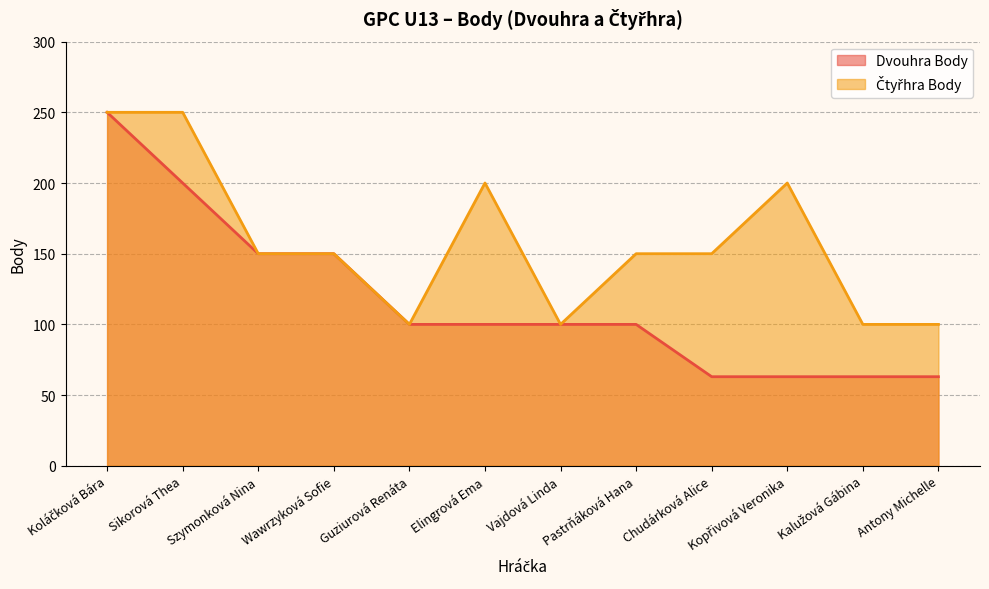

How many lines are shown in the chart?

2